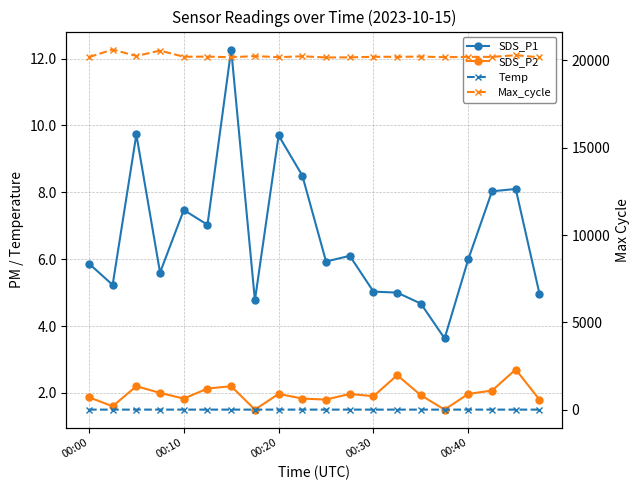

Is it true that SDS_P1 equals 3.6 at 15?

True